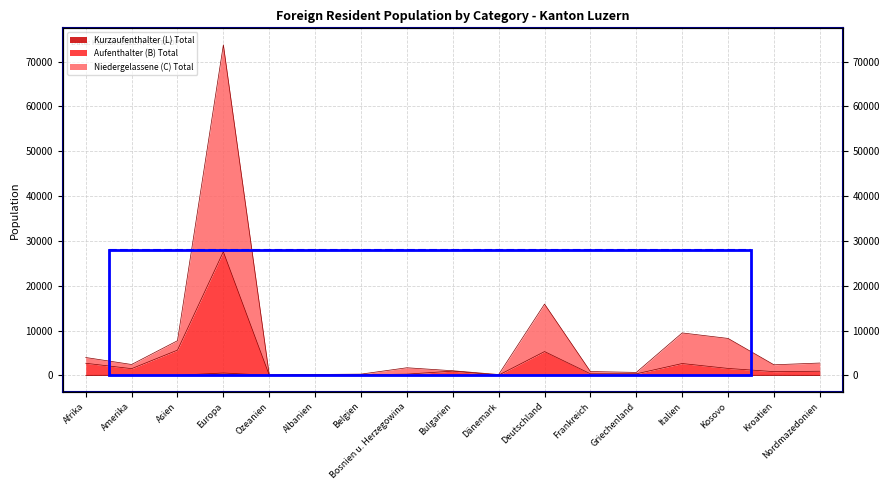

Between Bosnien u. Herzegowina and Bulgarien, which series saw the biggest shift?

Niedergelassene (C) Total